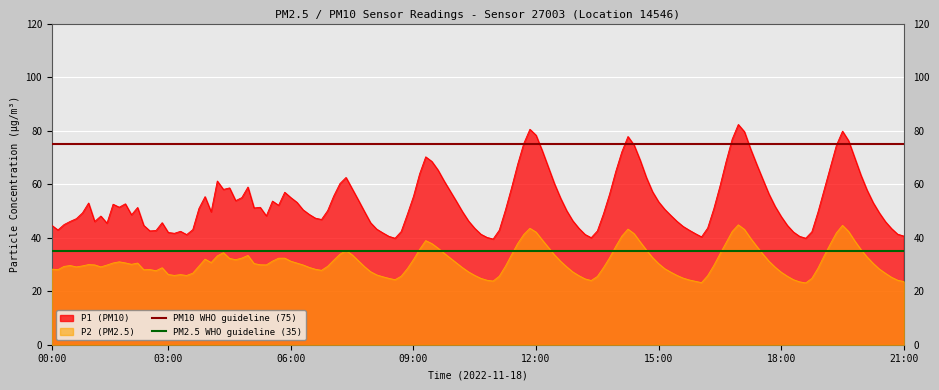

What is the maximum value for P2 (PM2.5)?

44.8